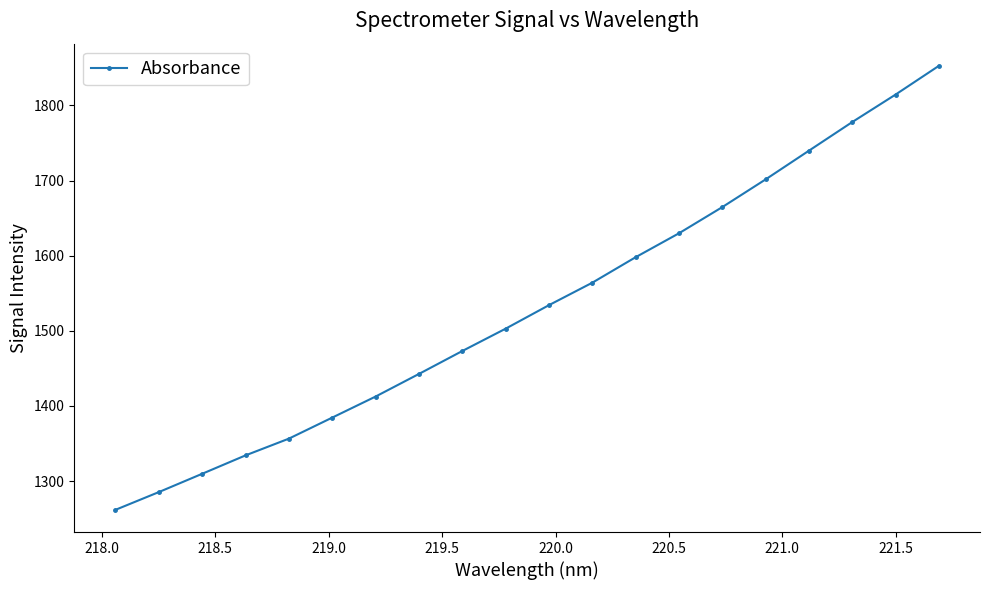

True or false: the data has more than 0 interior local peaks.

False